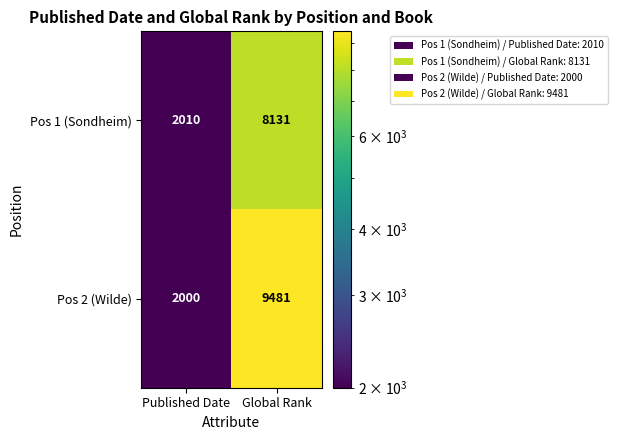

Reading left to right, extract all data points from this chart.

Pos 1 (Sondheim): Published Date=2010	Global Rank=8131
Pos 2 (Wilde): Published Date=2000	Global Rank=9481